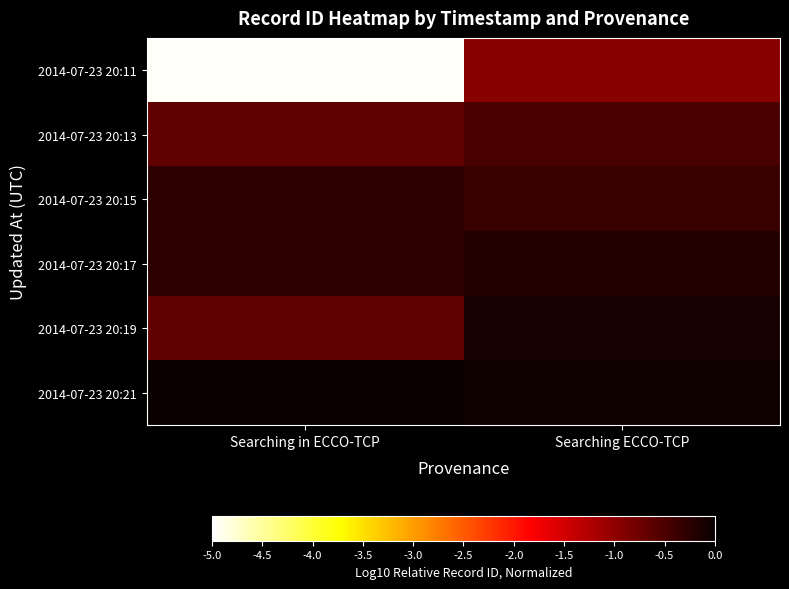

Reading left to right, list all the values displayed in this chart.

2014-07-23 20:11: Searching in ECCO-TCP=-5.0	Searching ECCO-TCP=-1.0
2014-07-23 20:13: Searching in ECCO-TCP=-0.7	Searching ECCO-TCP=-0.5
2014-07-23 20:15: Searching in ECCO-TCP=-0.3	Searching ECCO-TCP=-0.4
2014-07-23 20:17: Searching in ECCO-TCP=-0.3	Searching ECCO-TCP=-0.2
2014-07-23 20:19: Searching in ECCO-TCP=-0.7	Searching ECCO-TCP=-0.1
2014-07-23 20:21: Searching in ECCO-TCP=0.0	Searching ECCO-TCP=-0.1